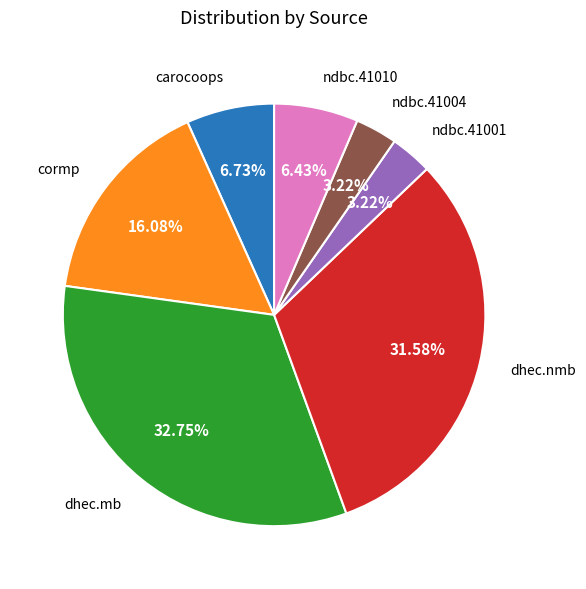

Does any single category account for the majority?

No